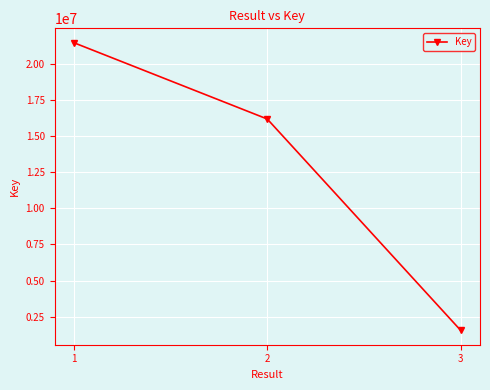

List the labels in order of value, smallest first.

3, 2, 1